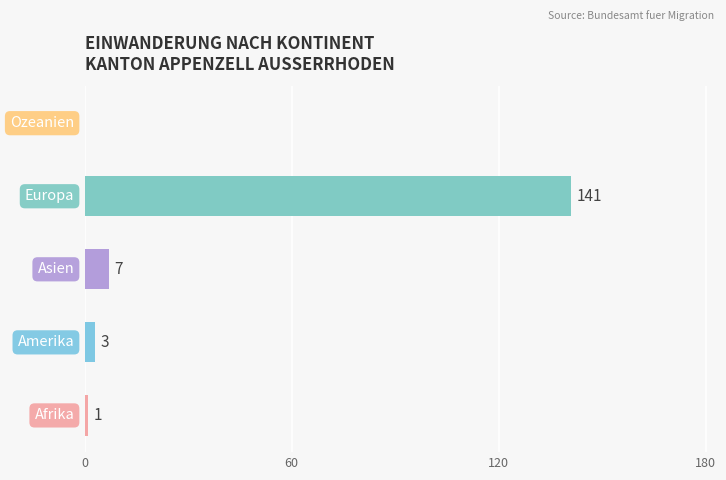

What is the greatest value displayed?

141